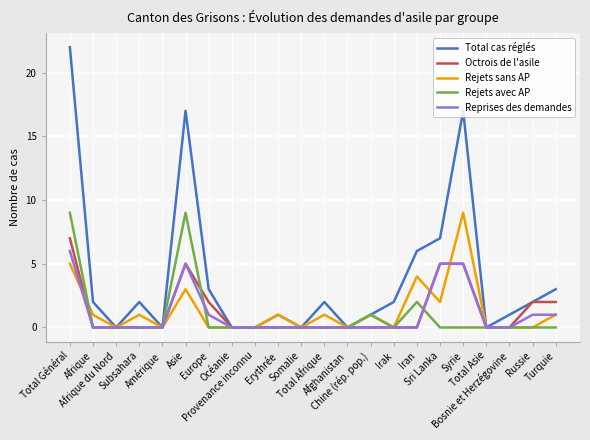

How many lines are shown in the chart?

5